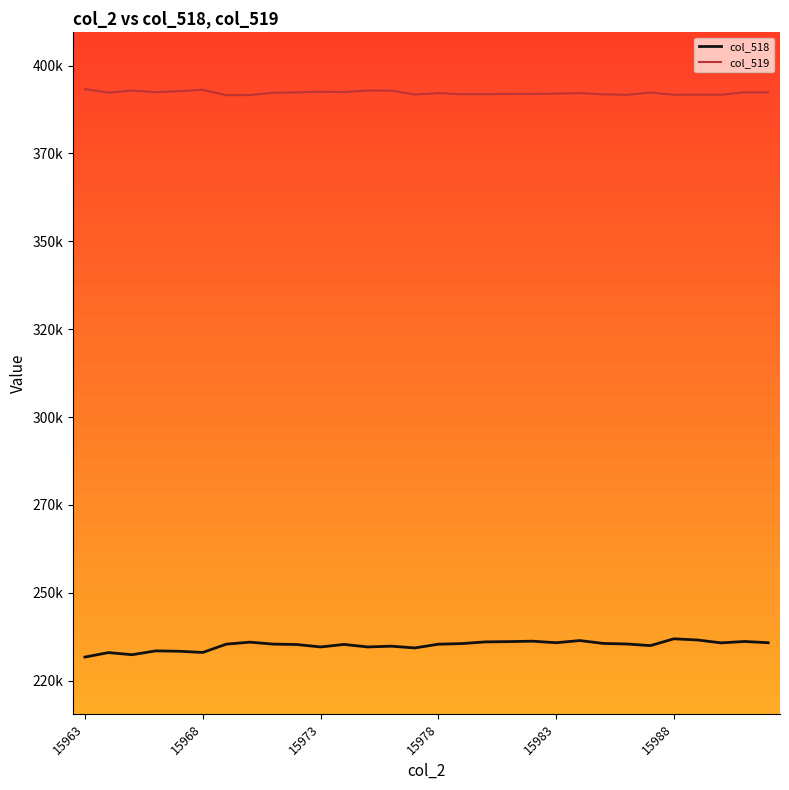

What are all the series names shown in the legend?

col_518, col_519